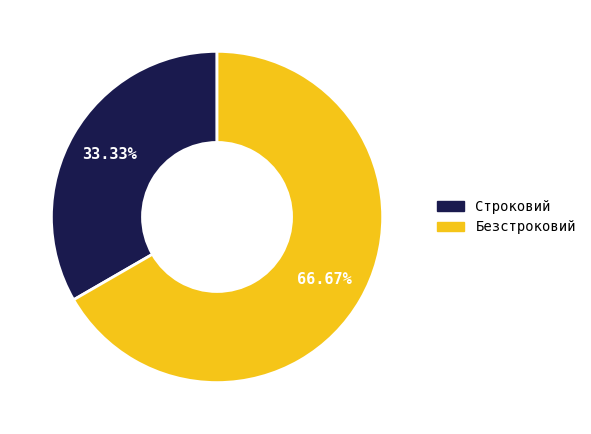

To the nearest percent, what portion does Безстроковий represent?

67%